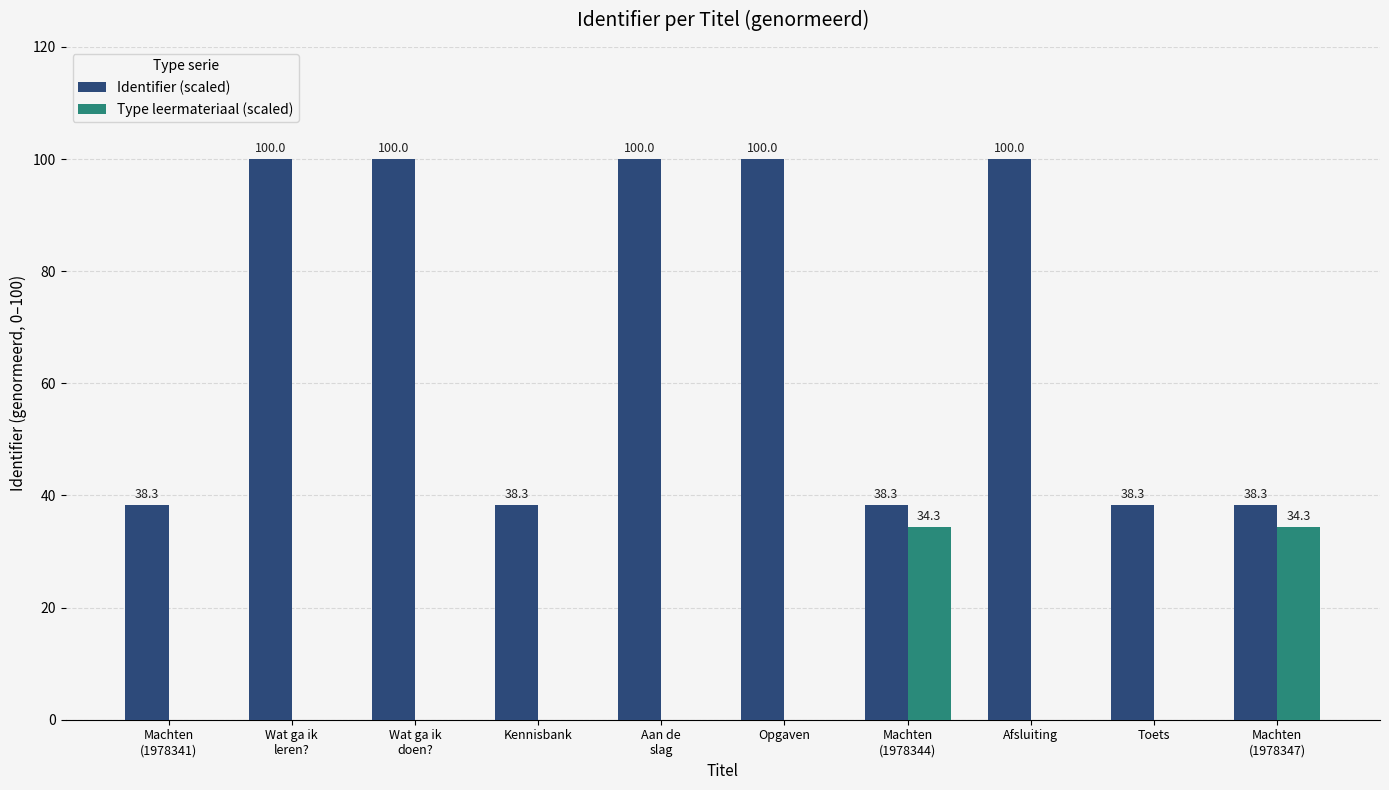

True or false: Identifier (scaled) has a value of 38.3 at Machten
(1978347).

True